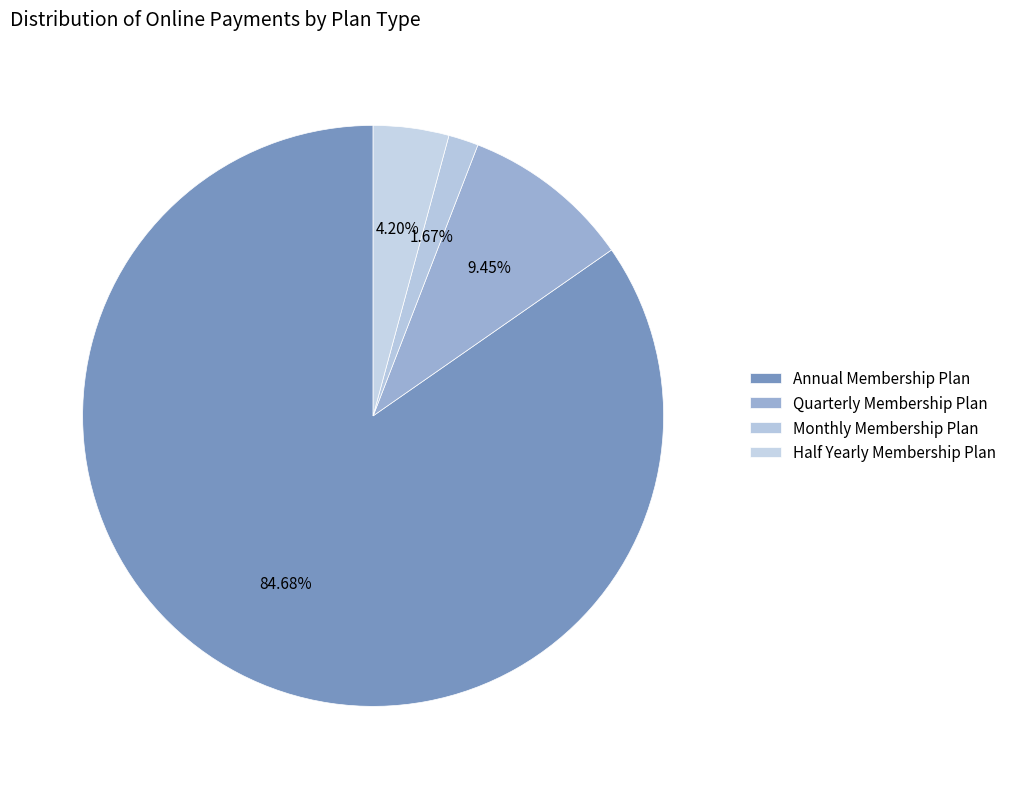

Which category has the biggest portion of the pie?

Annual Membership Plan